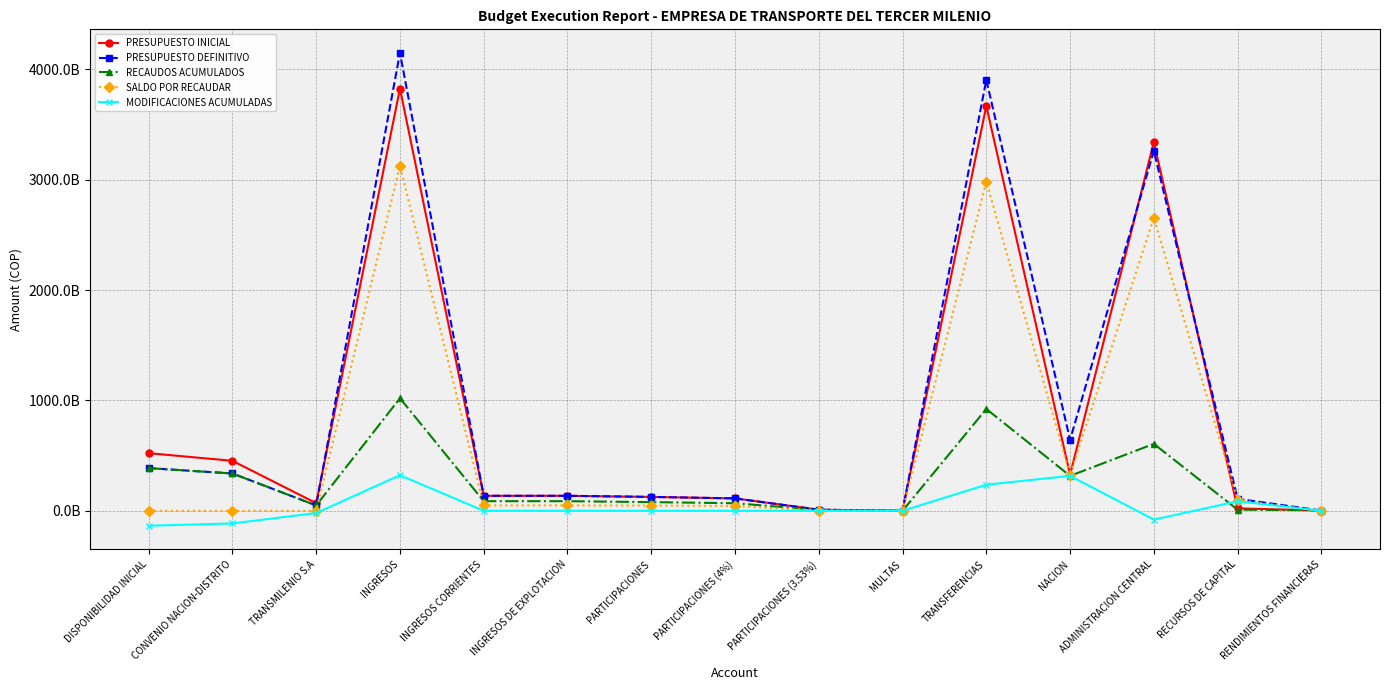

What are all the series names shown in the legend?

PRESUPUESTO INICIAL, PRESUPUESTO DEFINITIVO, RECAUDOS ACUMULADOS, SALDO POR RECAUDAR, MODIFICACIONES ACUMULADAS